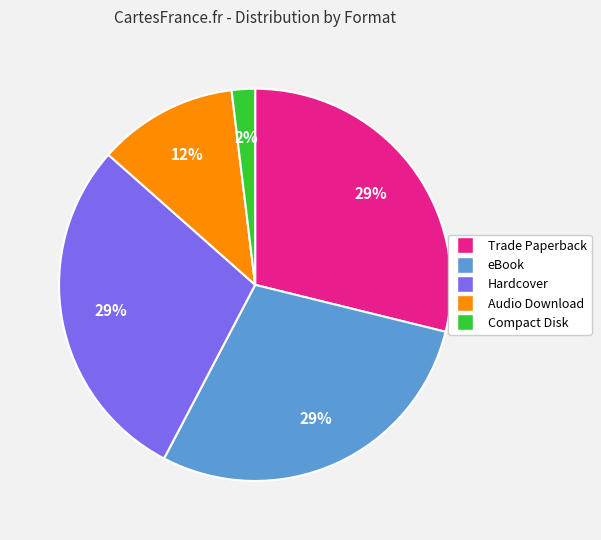

Between Hardcover and Compact Disk, which is larger?

Hardcover